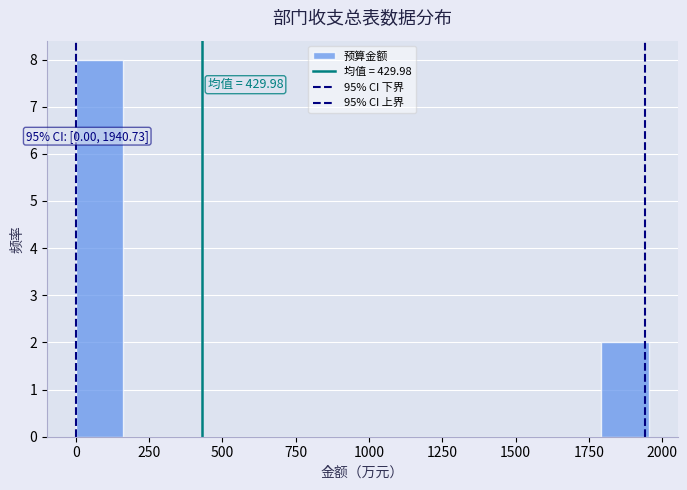

Read against the x-axis, roughly where is the centre of the tallest bar?

100